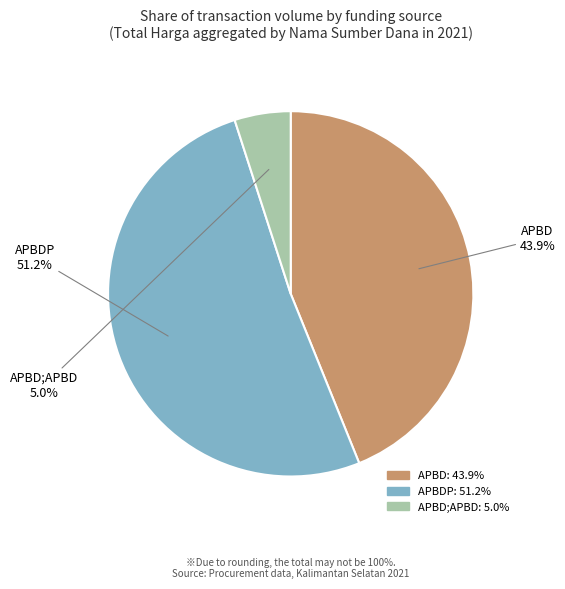

Is there any slice that represents more than half of the pie?

Yes